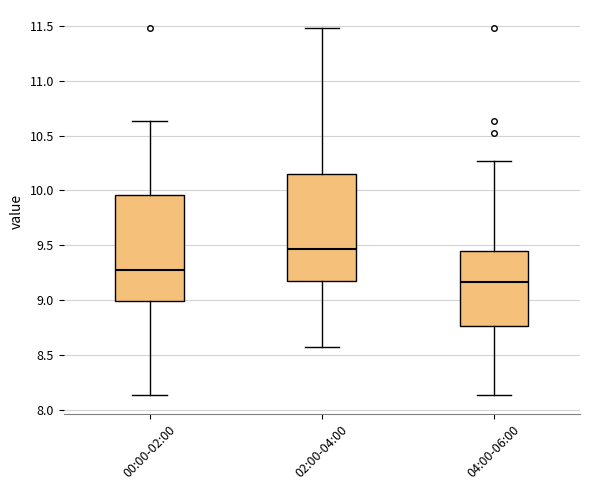

Where is the lower edge of the box for 04:00-06:00 on the y-axis? The values are not printed on the chart, so give them approximately, as read against the axis.

8.75